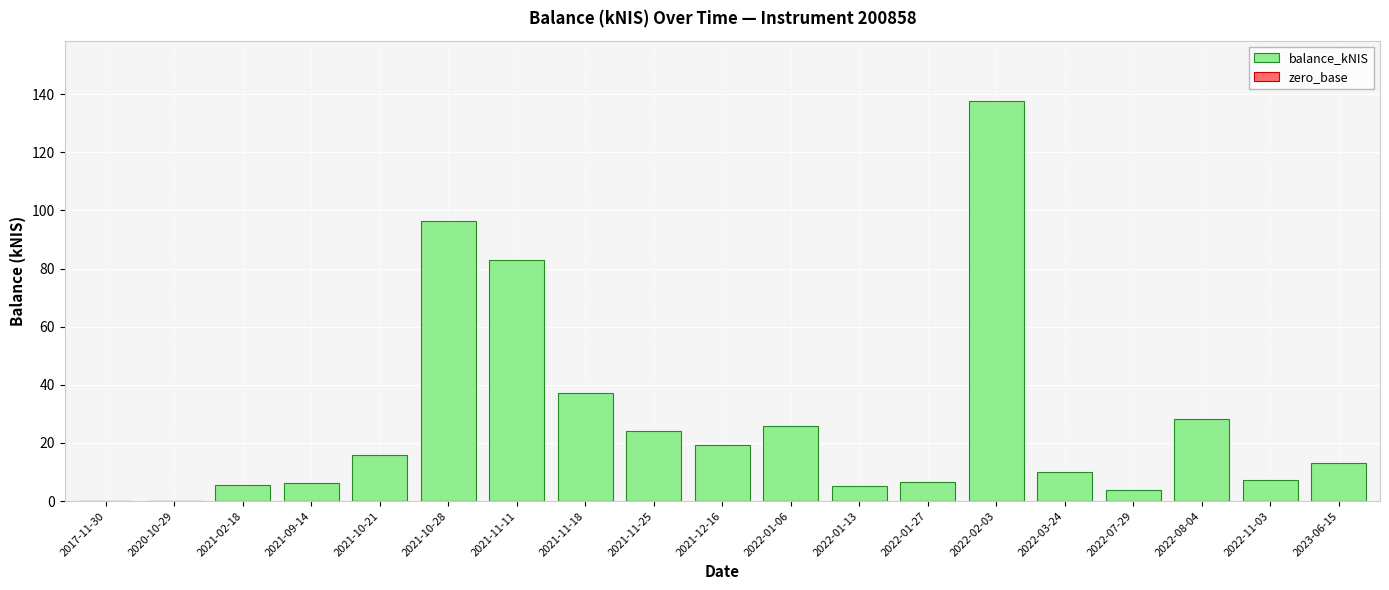

At which category does the chart reach its peak across all series?

2022-02-03